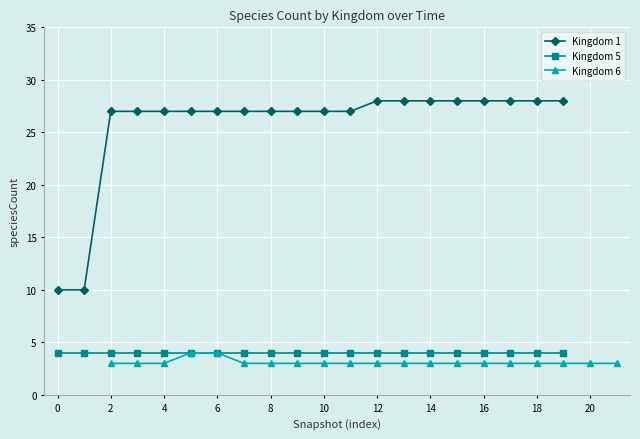

True or false: Kingdom 6 and Kingdom 1 cross at least once.

False